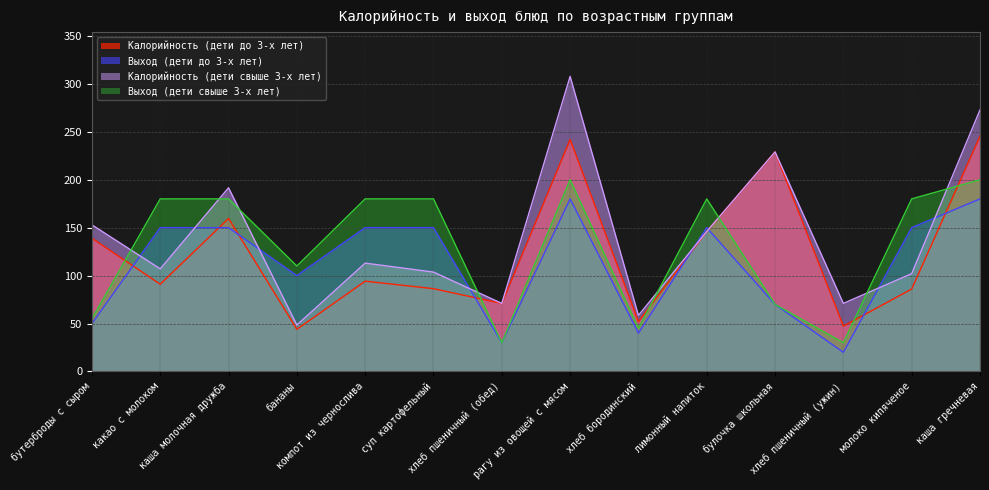

Count the number of categories in the chart.

14